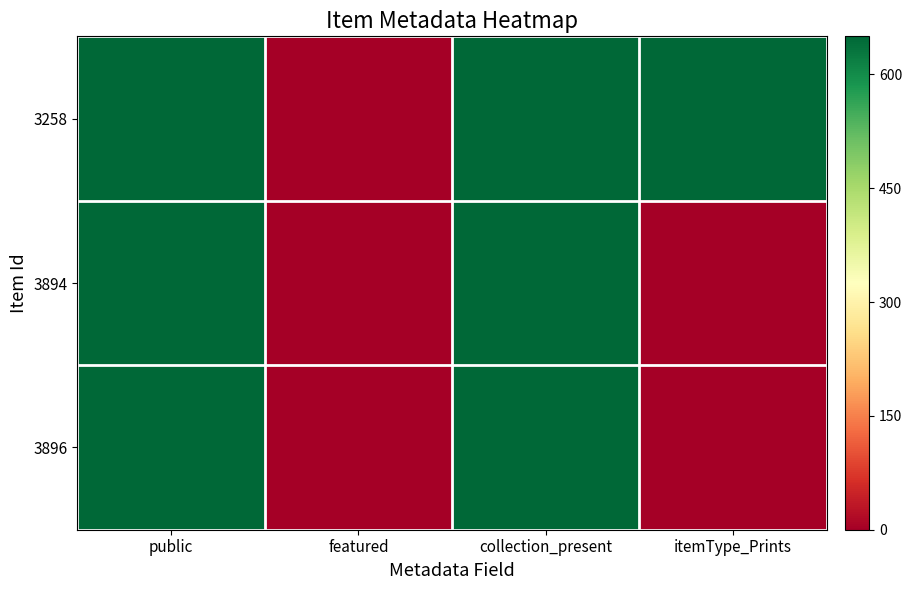

At which category is the sum across all series the highest?

public